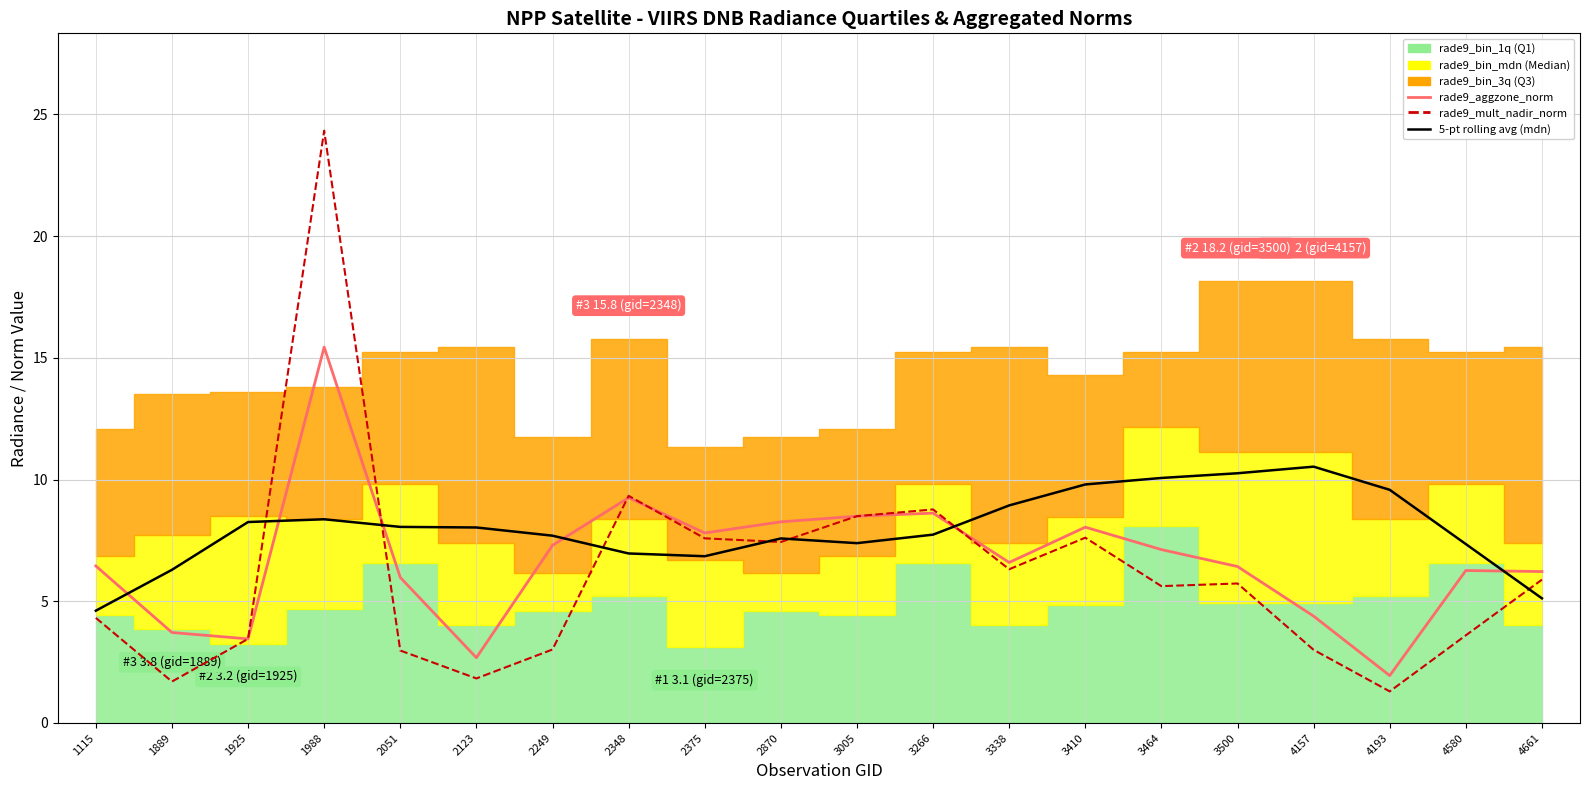

Where is the first local maximum for rade9_mult_nadir_norm?

1988